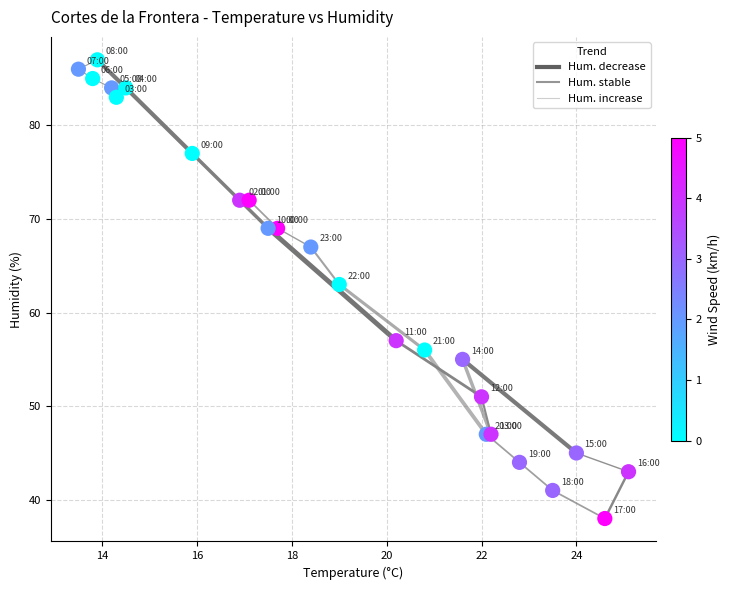

What Y value in the scatter plot is closest to 62?

63